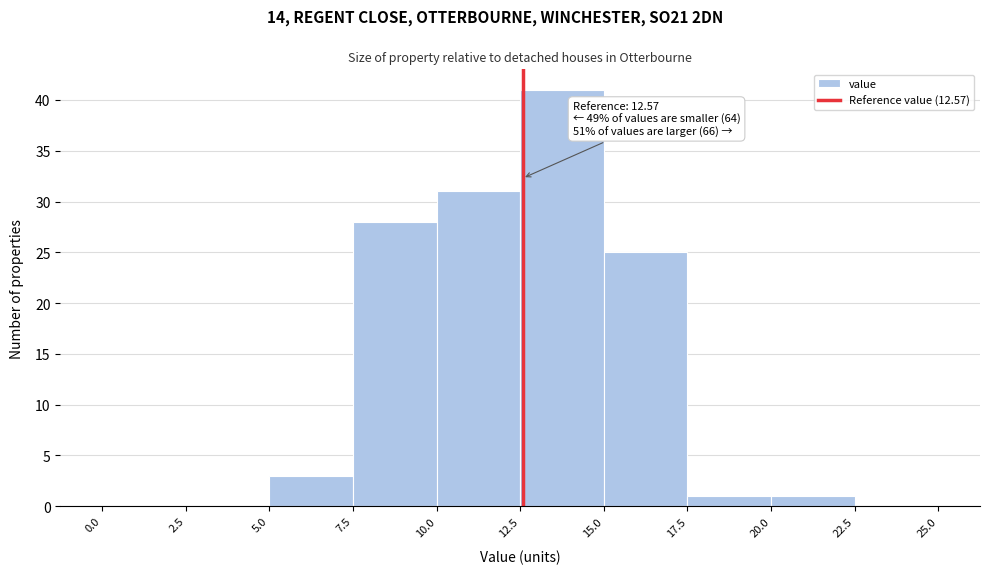

Over which range of the x-axis is the bar tallest?

12.5 to 15.0